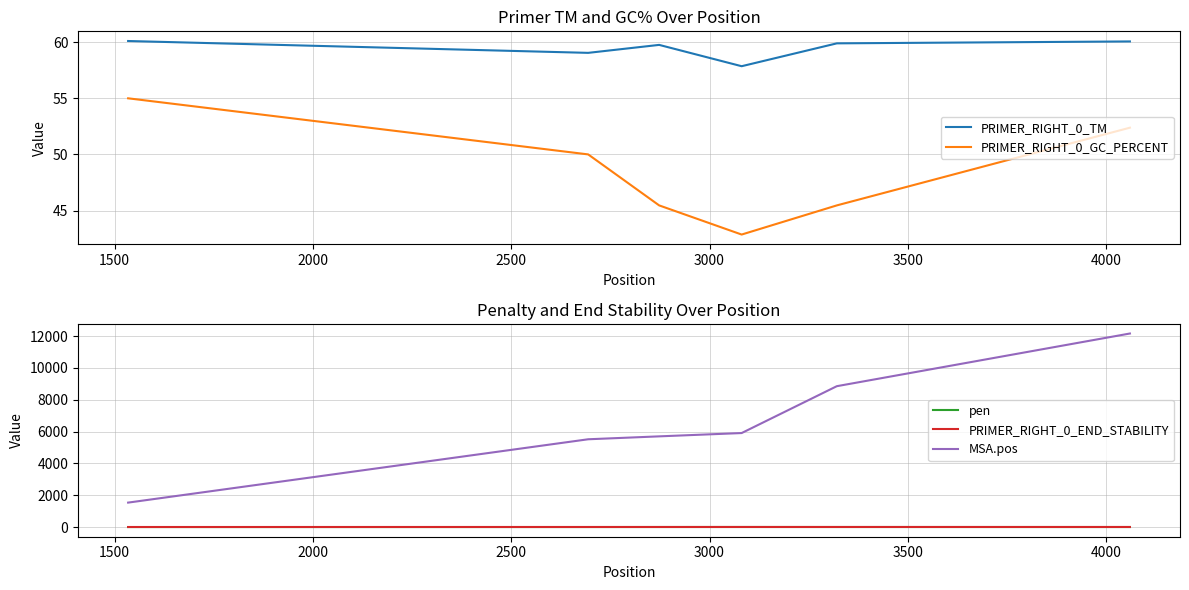

What is the difference between the maximum and minimum values in the PRIMER_RIGHT_0_TM series?

2.2